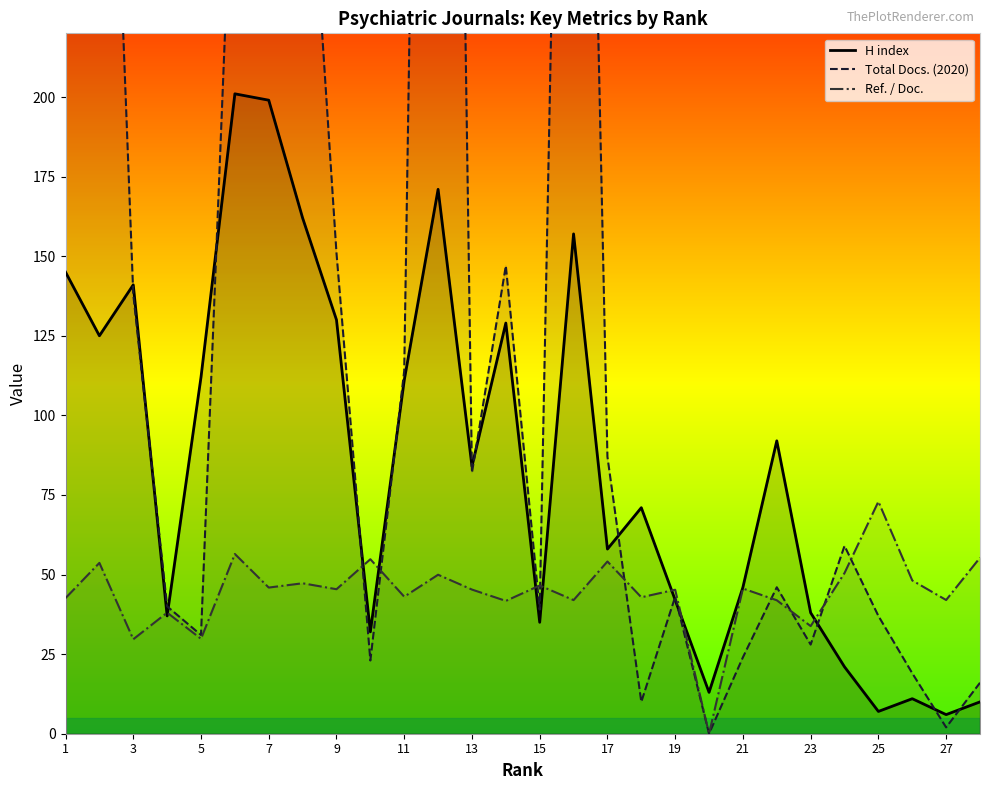

What are all the series names shown in the legend?

H index, Total Docs. (2020), Ref. / Doc.